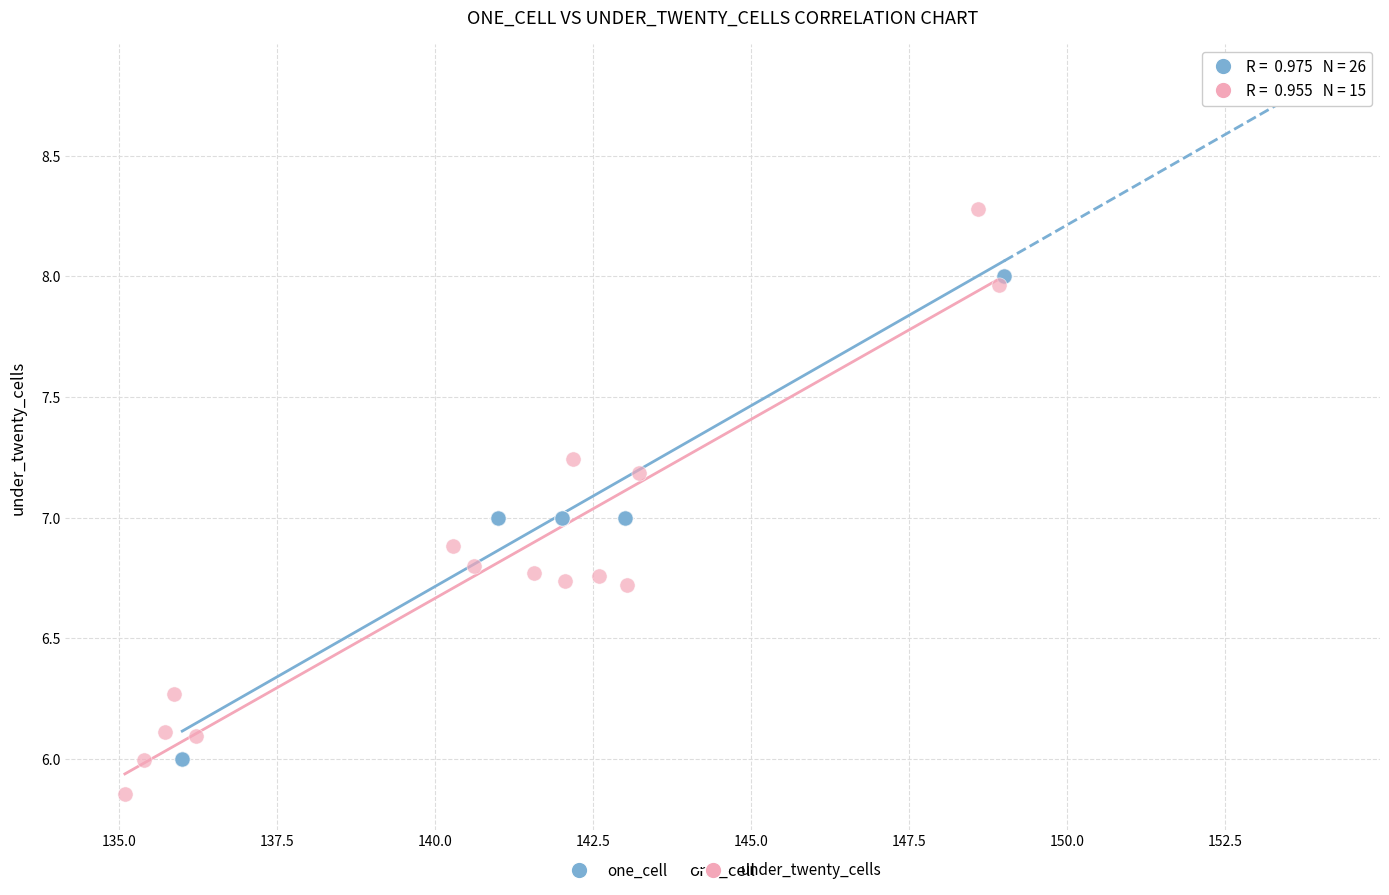

Which series reaches the minimum Y coordinate?

under_twenty_cells